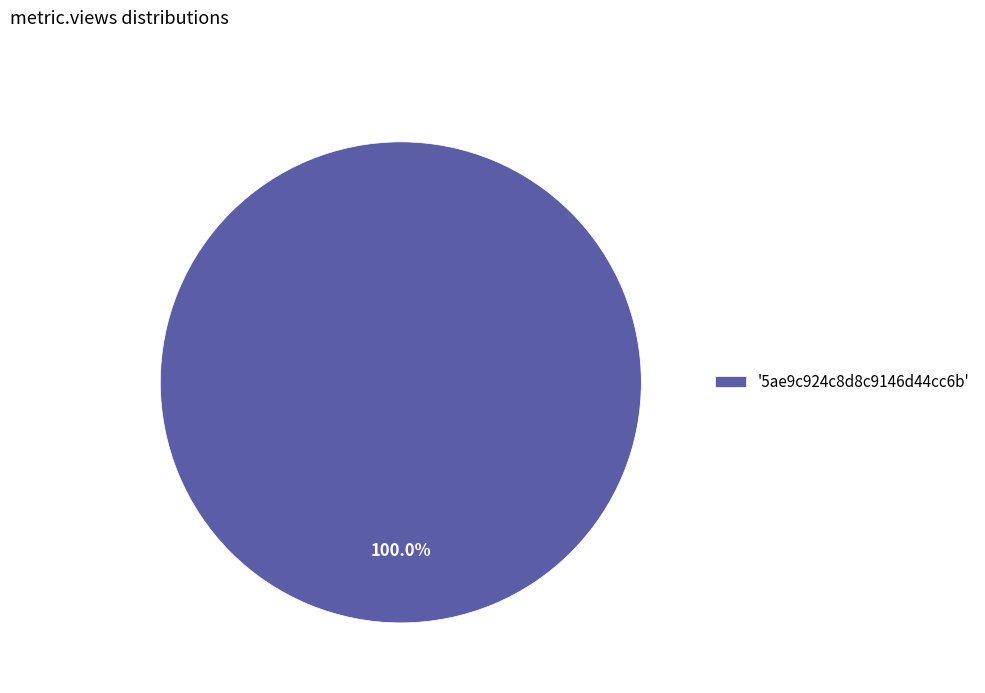

Does any single category account for the majority?

Yes